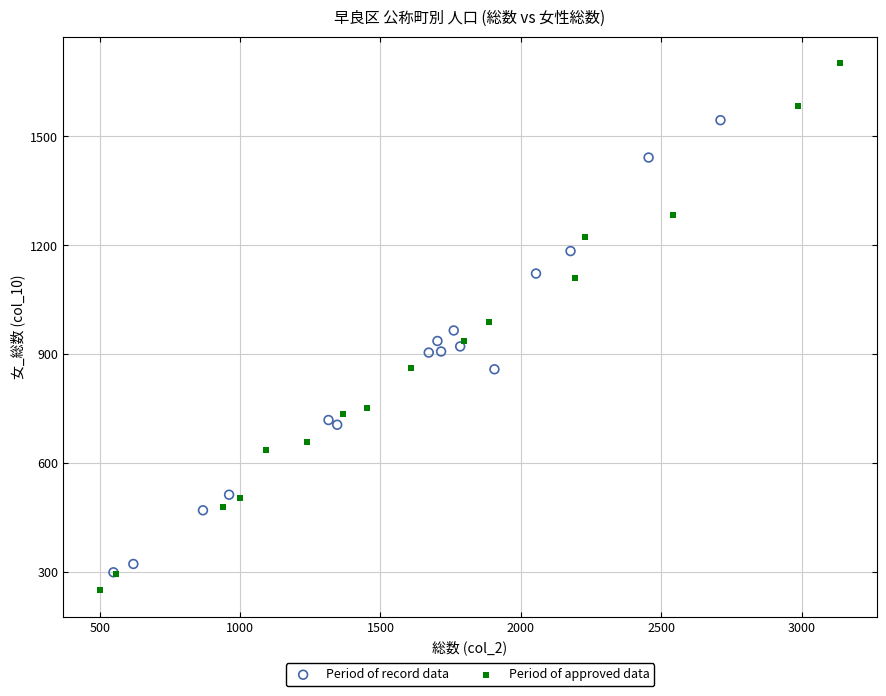

Which series reaches the maximum Y coordinate?

Period of approved data